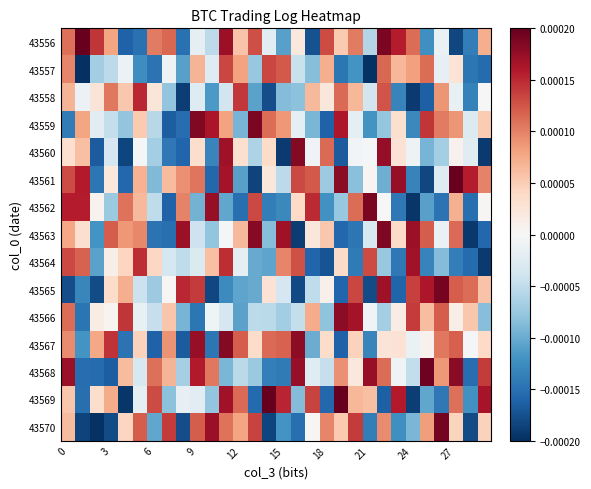

Count the number of categories in the chart.

30